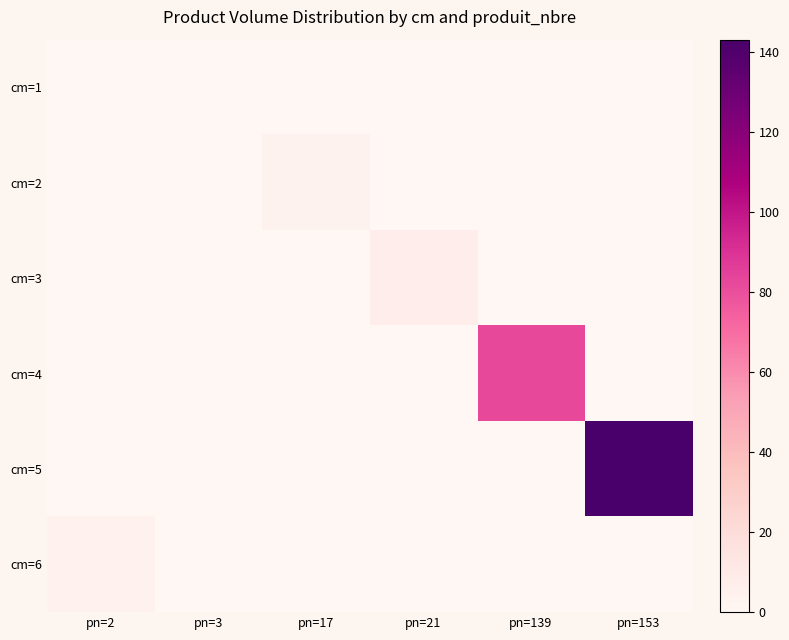

Reading right to left, transcribe all the data shown in this chart.

cm=1: pn=153=0.0	pn=139=0.0	pn=21=0.0	pn=17=0.0	pn=3=0.0	pn=2=0.2
cm=2: pn=153=0.0	pn=139=0.0	pn=21=0.0	pn=17=3.7	pn=3=0.0	pn=2=0.0
cm=3: pn=153=0.0	pn=139=0.0	pn=21=7.6	pn=17=0.0	pn=3=0.0	pn=2=0.0
cm=4: pn=153=0.0	pn=139=82.6	pn=21=0.0	pn=17=0.0	pn=3=0.0	pn=2=0.0
cm=5: pn=153=143.0	pn=139=0.0	pn=21=0.0	pn=17=0.0	pn=3=0.0	pn=2=0.0
cm=6: pn=153=0.0	pn=139=0.0	pn=21=0.0	pn=17=0.0	pn=3=0.0	pn=2=4.4